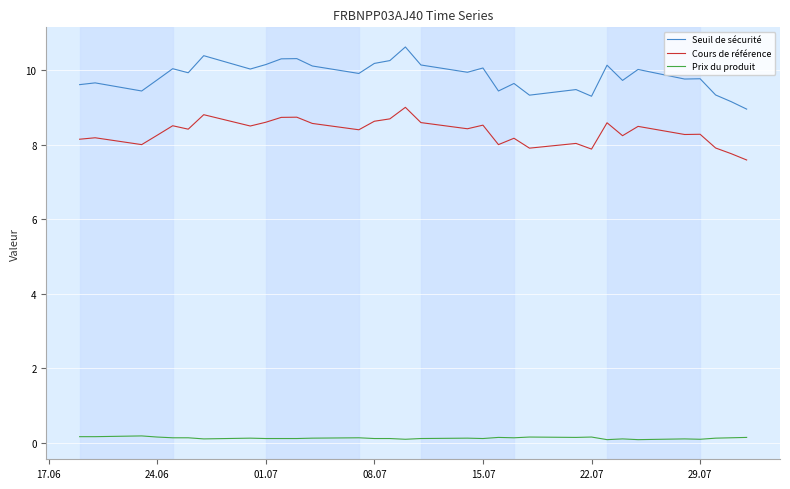

True or false: Prix du produit and Cours de référence intersect in this chart.

False